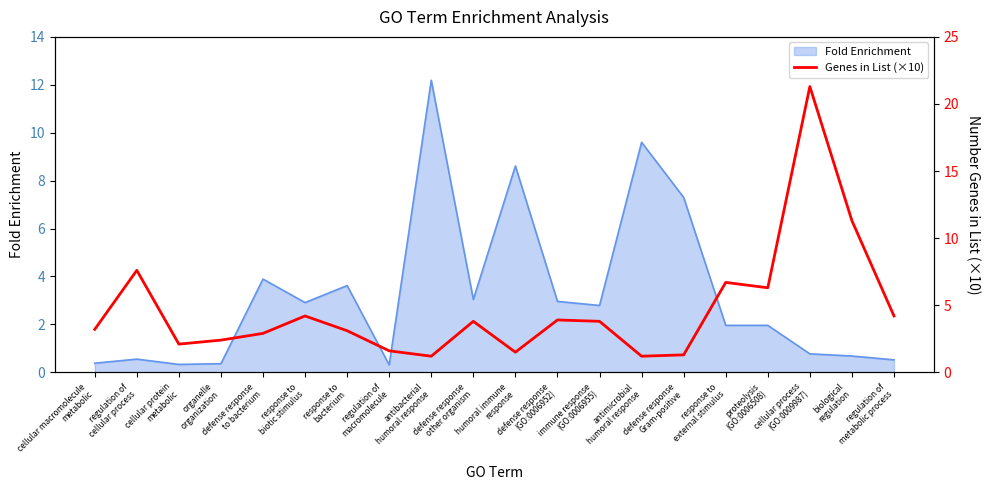

What is the highest value of the Fold Enrichment series?

12.2